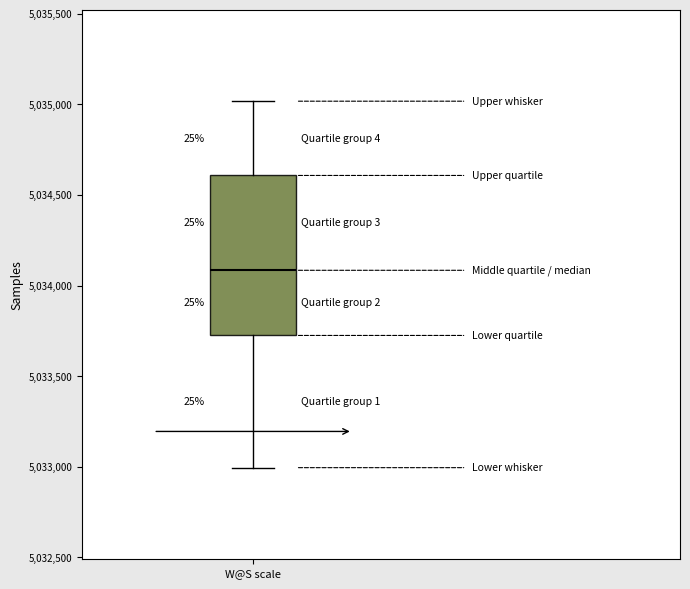

Read this box plot against the y-axis: the position of the median line, the range covered by the box, and the ends of both whiskers. The values are not printed on the chart, so give them approximately, as read against the axis.

median 5034100, box 5033700 to 5034600, whiskers 5033000 to 5035000